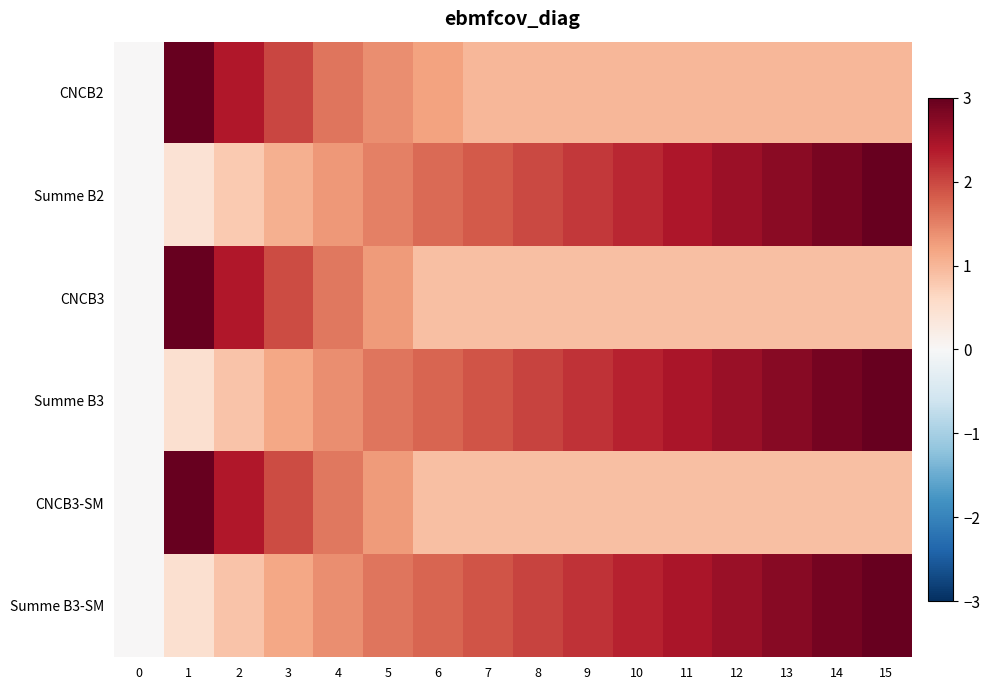

Which series changed the most between 3 and 6?

CNCB3